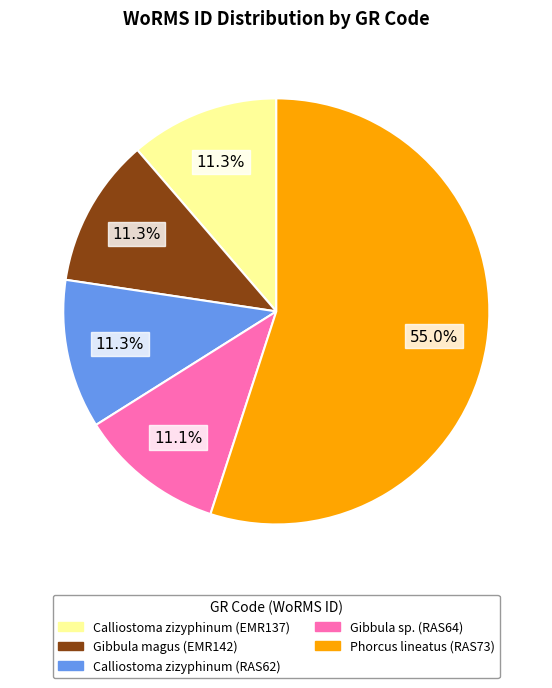

To the nearest percent, what percentage of the pie is Calliostoma zizyphinum (EMR137)?

11%